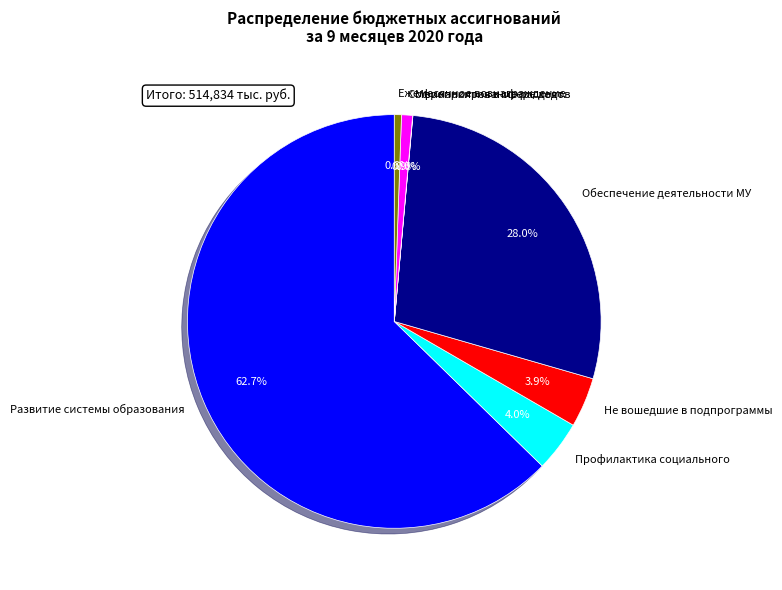

Which category has the biggest portion of the pie?

Развитие системы образования